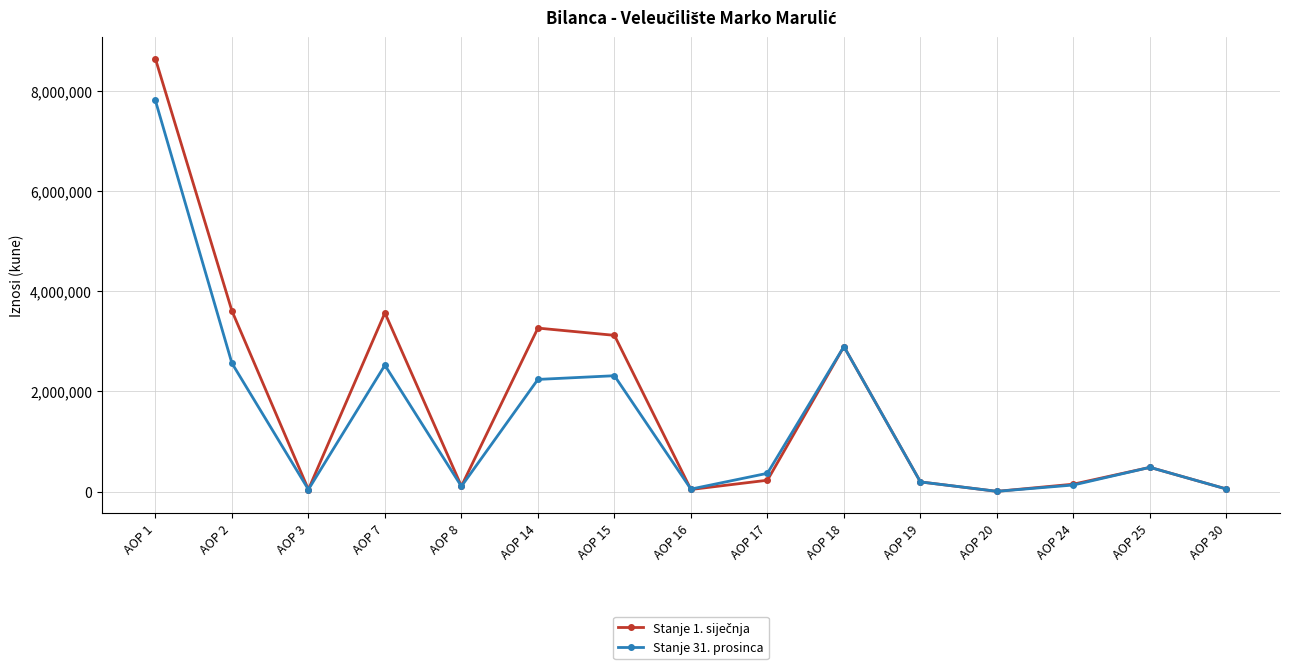

Between AOP 1 and AOP 2, which series saw the biggest shift?

Stanje 31. prosinca